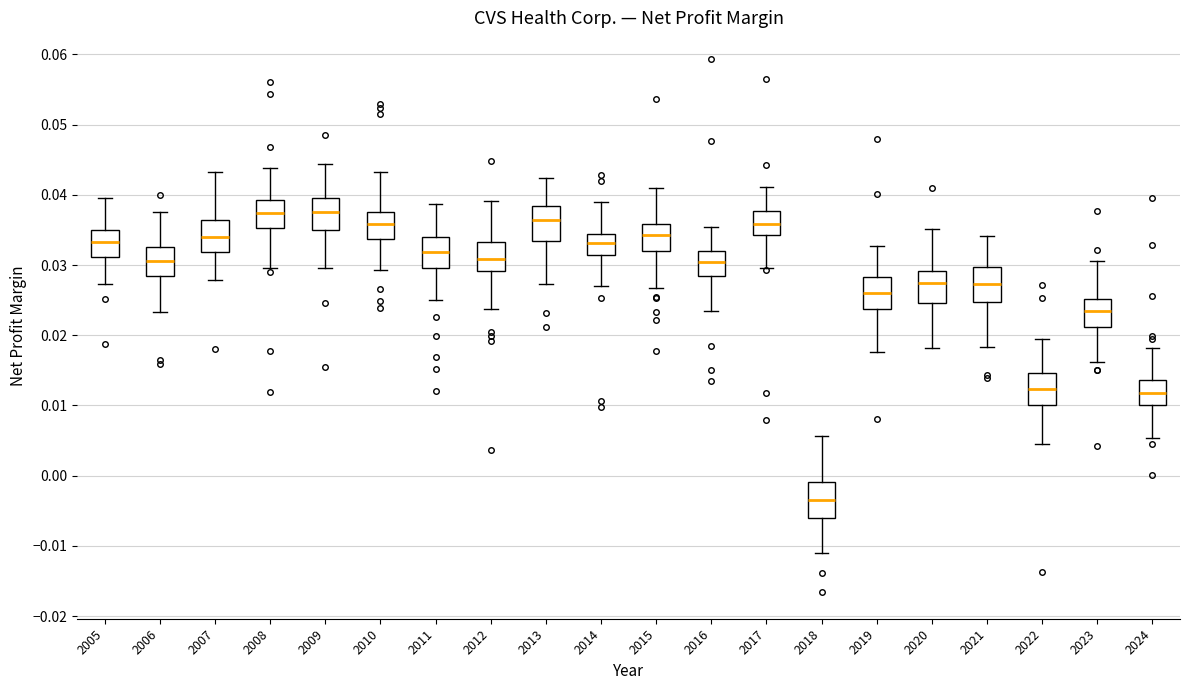

Which box has the lowest median line?

2018